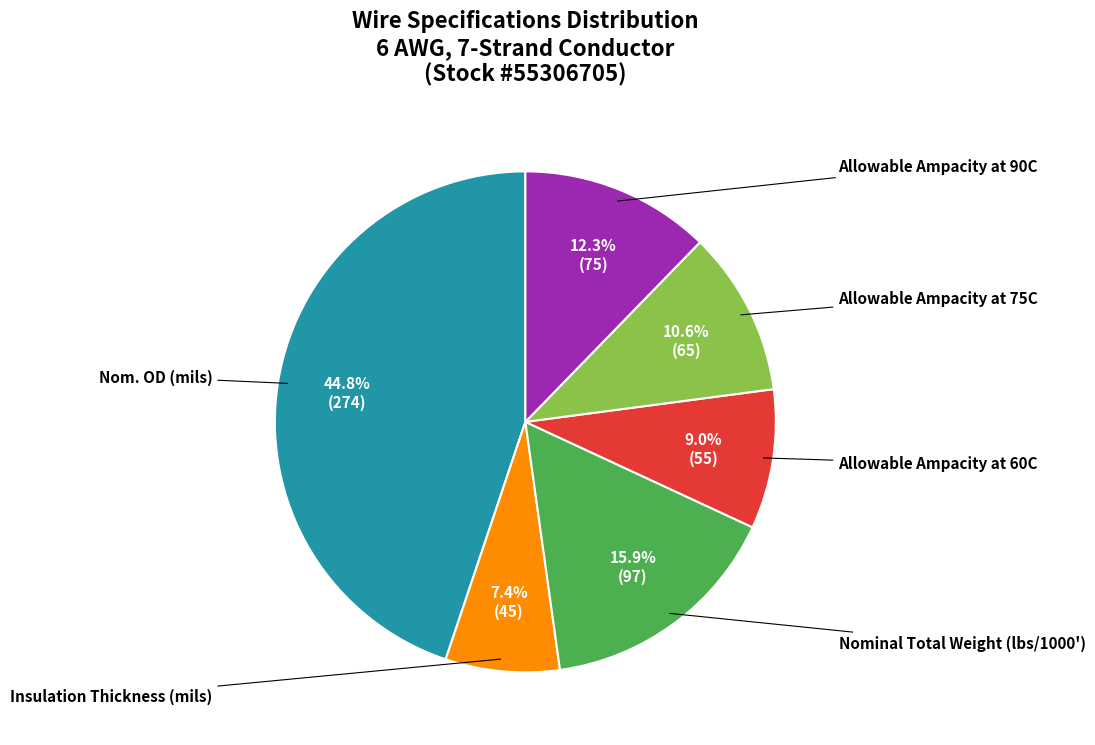

Is there any slice that represents more than half of the pie?

No